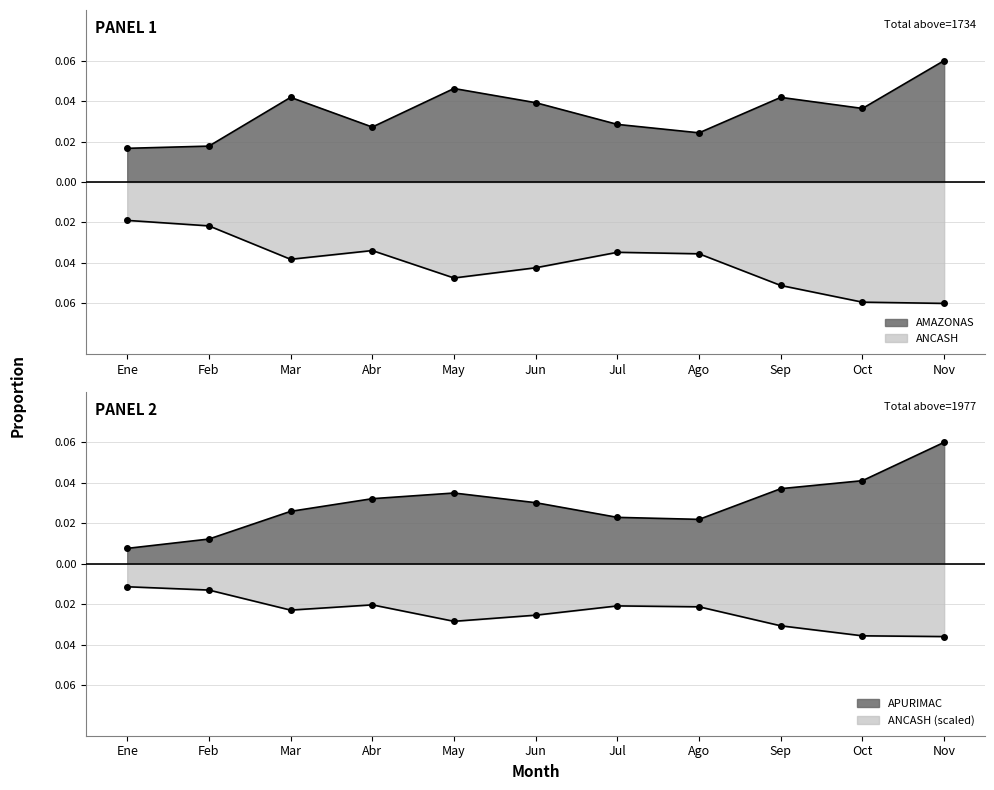

What is the maximum value shown in the chart?

0.1